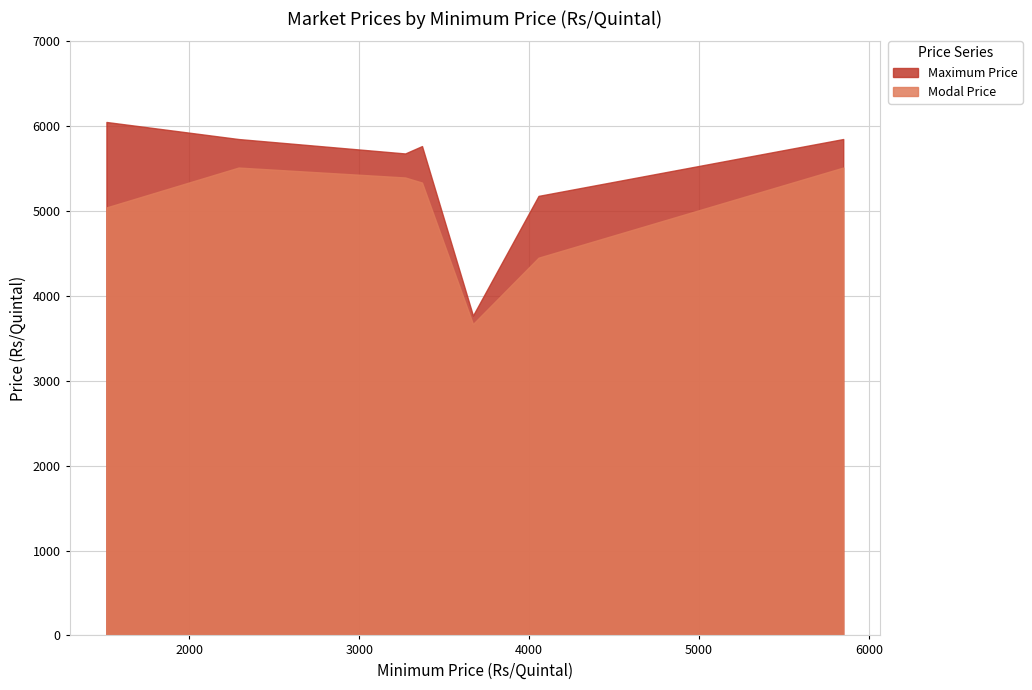

What is the greatest value displayed?

6050